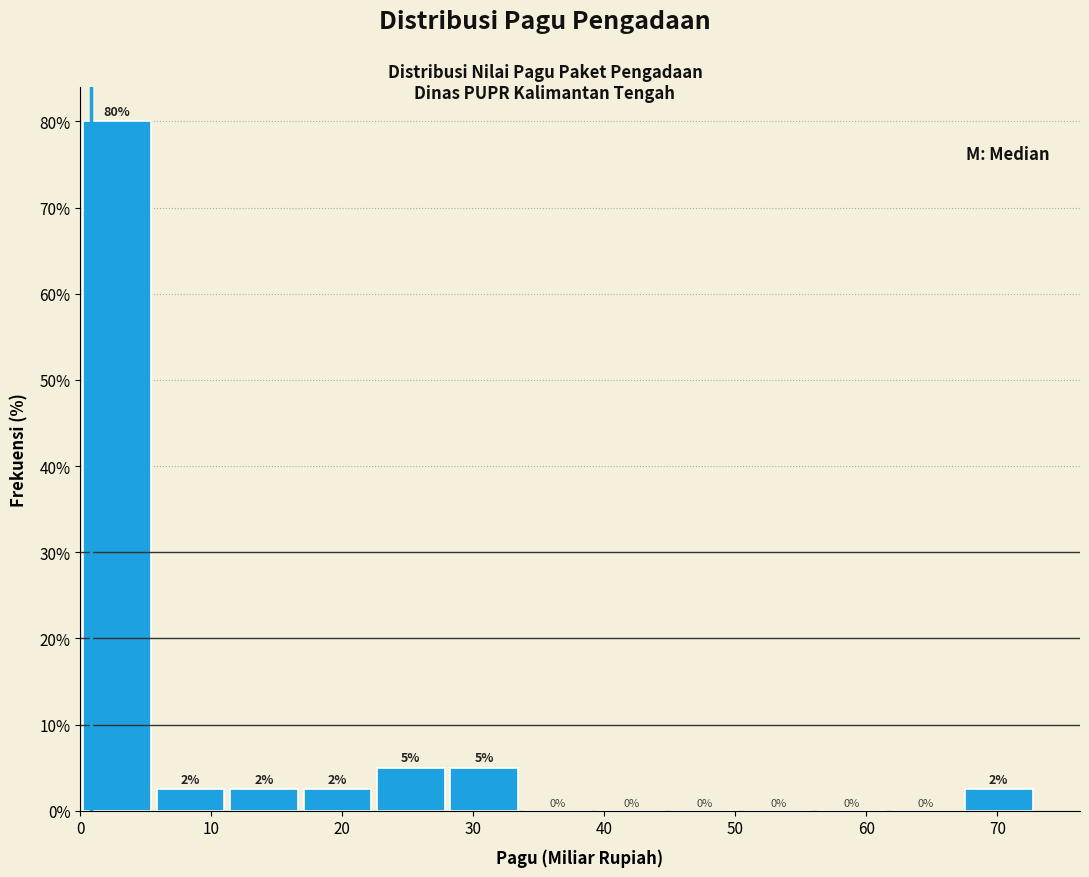

Which range on the x-axis has the tallest bar?

0 to 6